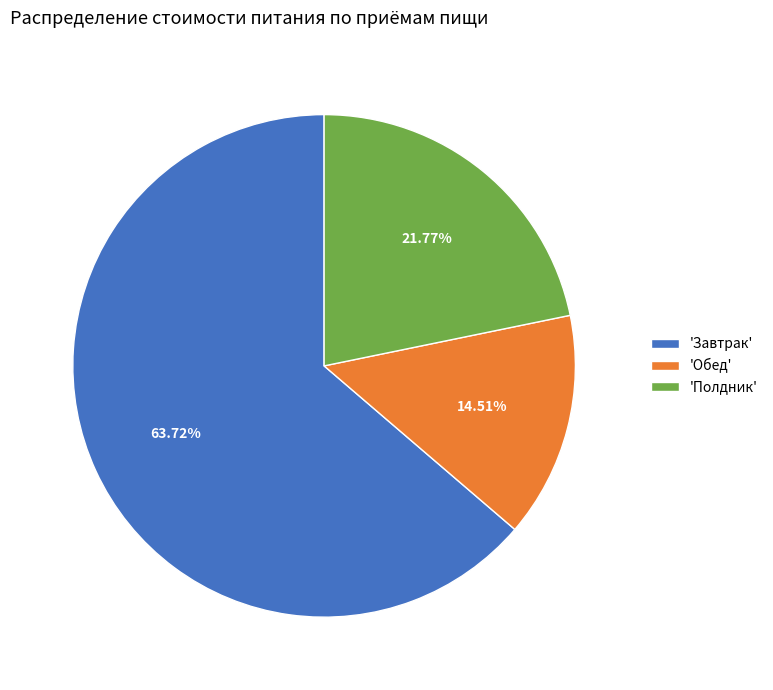

What is the largest slice in the pie chart?

'Завтрак'